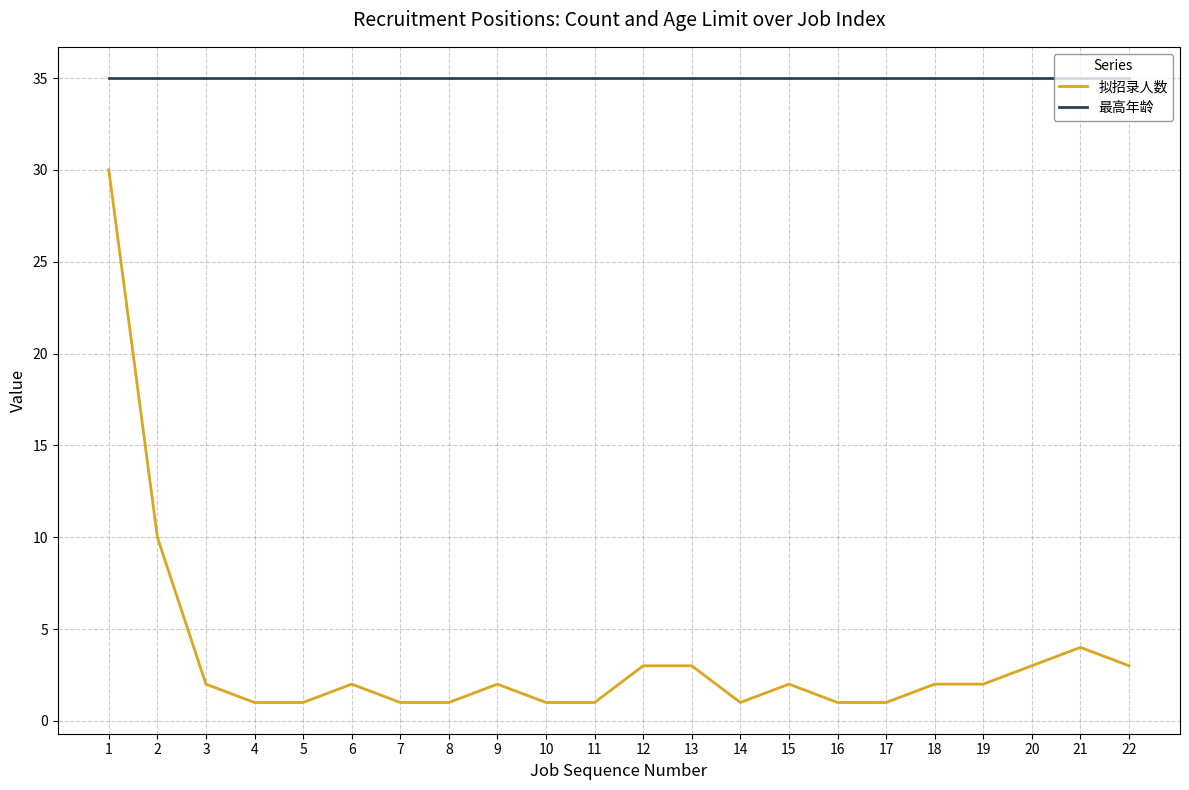

Rank the series by their average value, from highest to lowest.

最高年龄, 拟招录人数